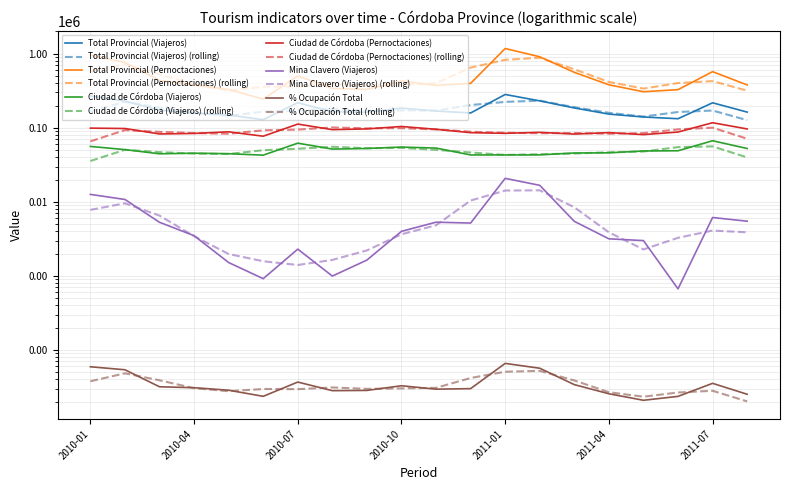

What is the spread (max minus min) of values at 2010-06?

244220.4